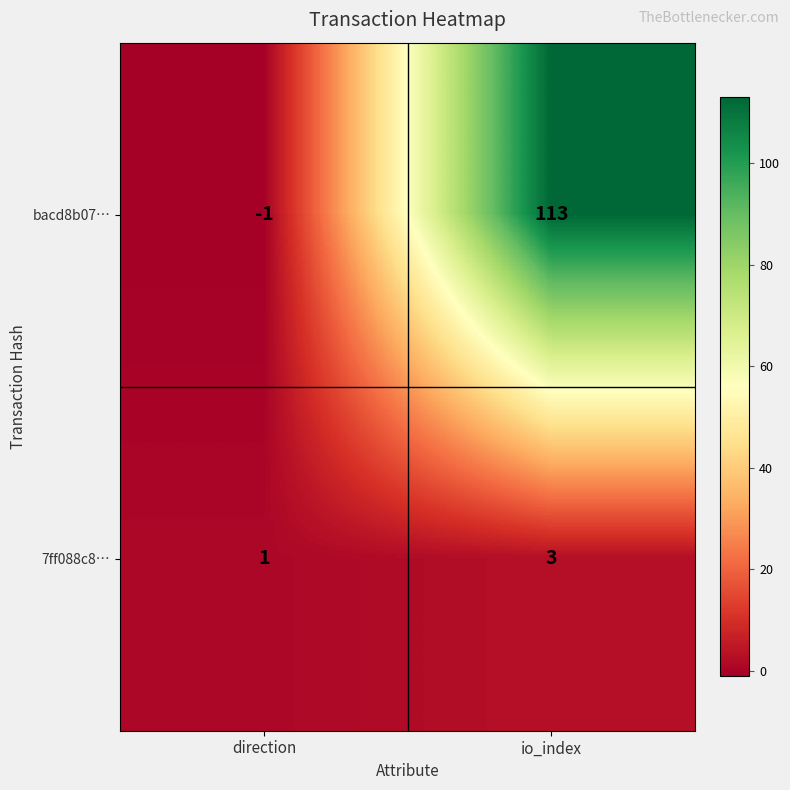

At how many categories does at least one series exceed 0?

2